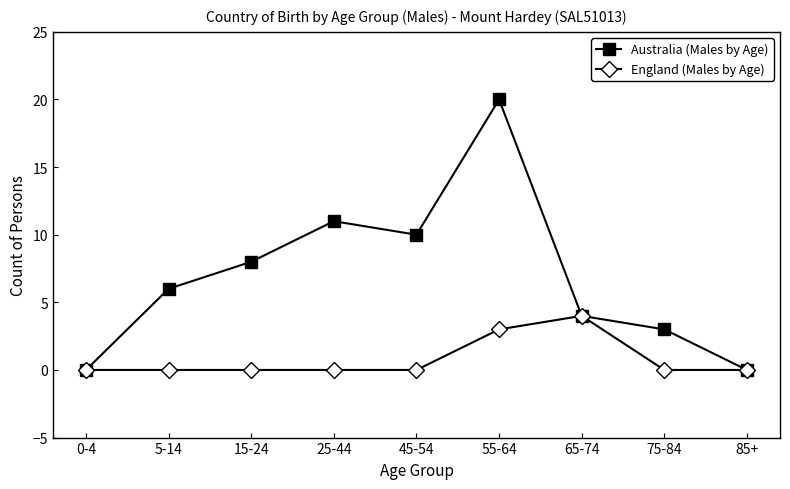

What is the label of the 6th point from the left?

55-64